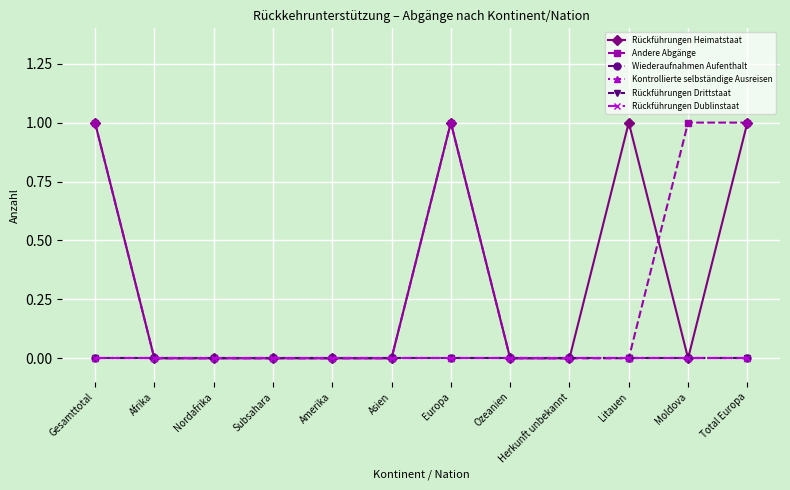

Reading right to left, extract all data points from this chart.

Rückführungen Heimatstaat: 1	0	1	0	0	1	0	0	0	0	0	1
Andere Abgänge: 1	1	0	0	0	1	0	0	0	0	0	1
Wiederaufnahmen Aufenthalt: 0	0	0	0	0	0	0	0	0	0	0	0
Kontrollierte selbständige Ausreisen: 0	0	0	0	0	0	0	0	0	0	0	0
Rückführungen Drittstaat: 0	0	0	0	0	0	0	0	0	0	0	0
Rückführungen Dublinstaat: 0	0	0	0	0	0	0	0	0	0	0	0